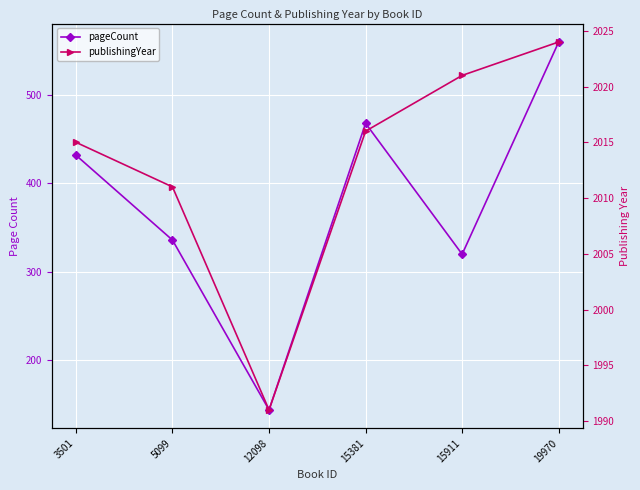

Reading right to left, what are all the values shown in this chart?

pageCount: 560	320	468	144	336	432
publishingYear: 2024	2021	2016	1991	2011	2015